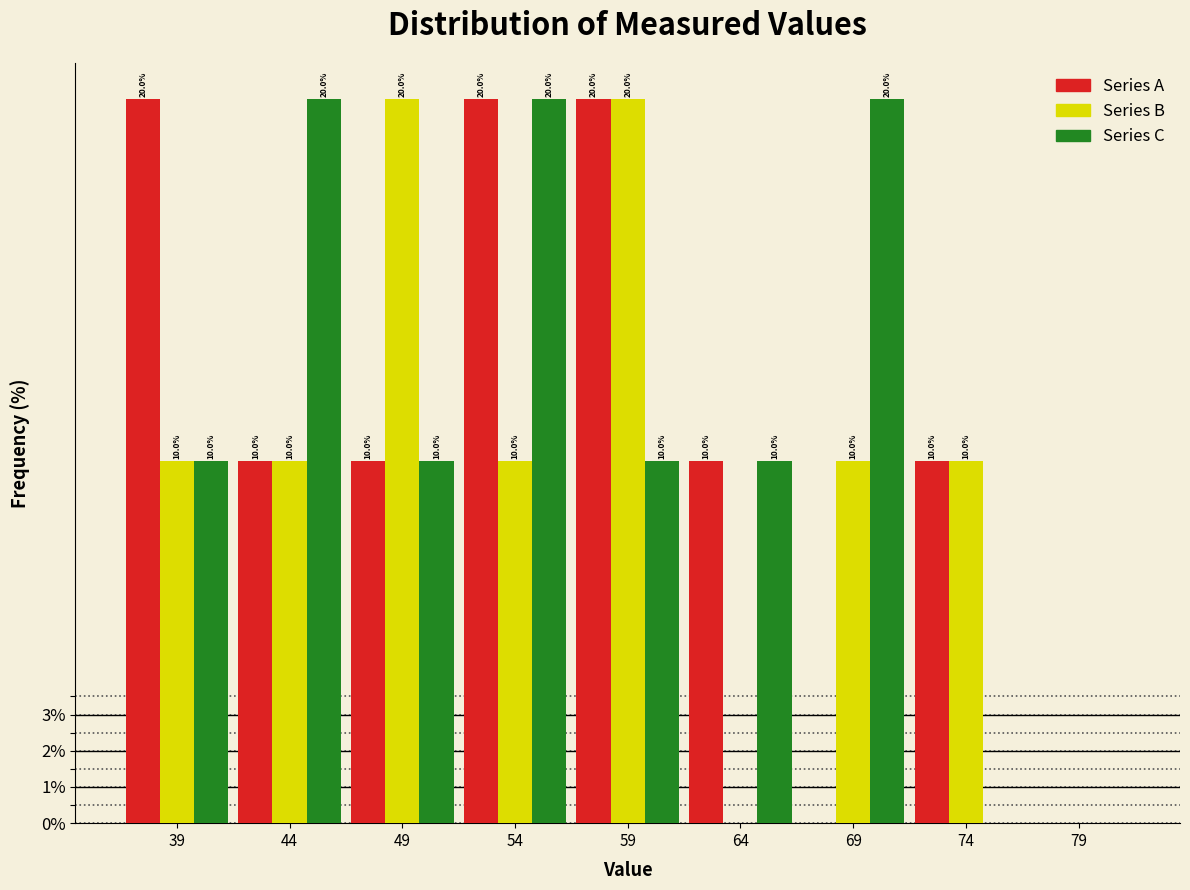

Reading left to right, transcribe all the data shown in this chart.

Series A: 39=20	44=10	49=10	54=20	59=20	64=10	69=0	74=10	79=0
Series B: 39=10	44=10	49=20	54=10	59=20	64=0	69=10	74=10	79=0
Series C: 39=10	44=20	49=10	54=20	59=10	64=10	69=20	74=0	79=0